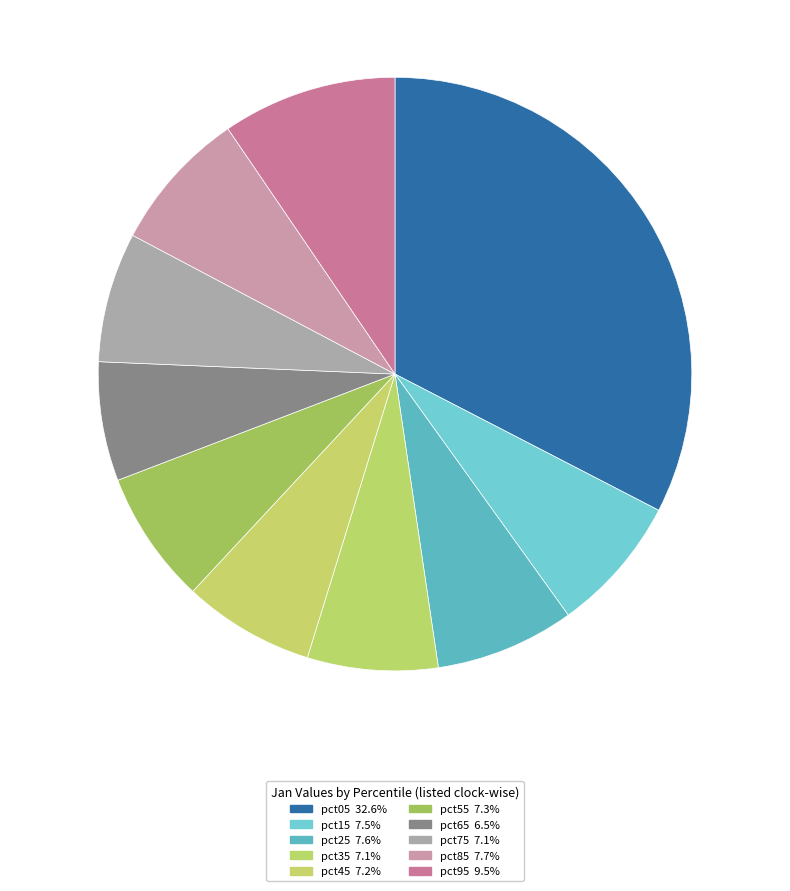

To the nearest percent, what percentage of the pie is pct55?

7%